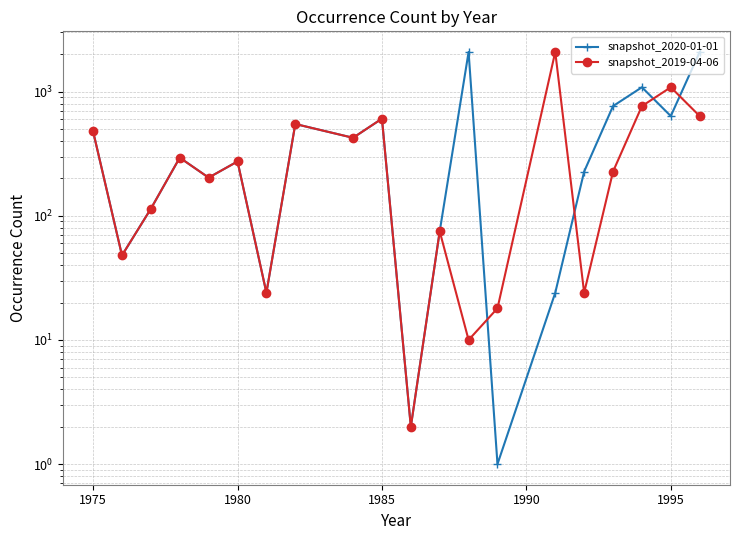

True or false: snapshot_2019-04-06 and snapshot_2020-01-01 cross at least once.

True